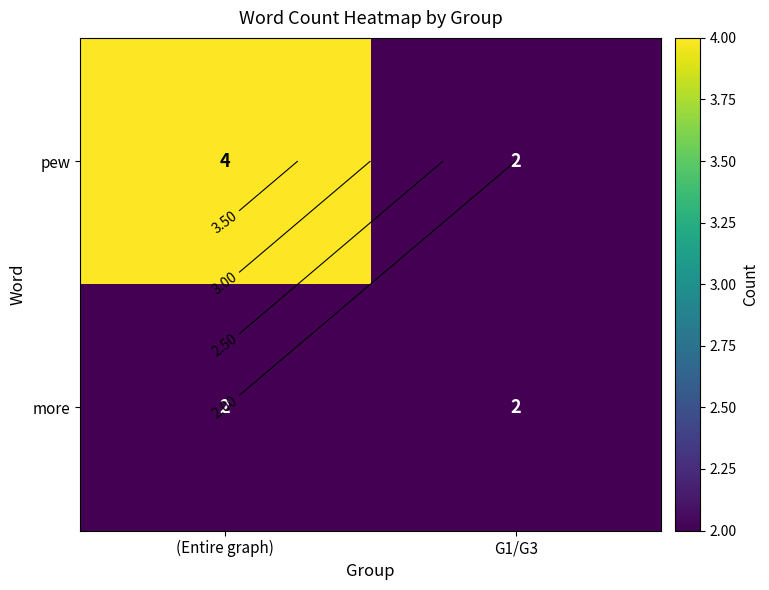

What is the spread (max minus min) of values at (Entire graph)?

2